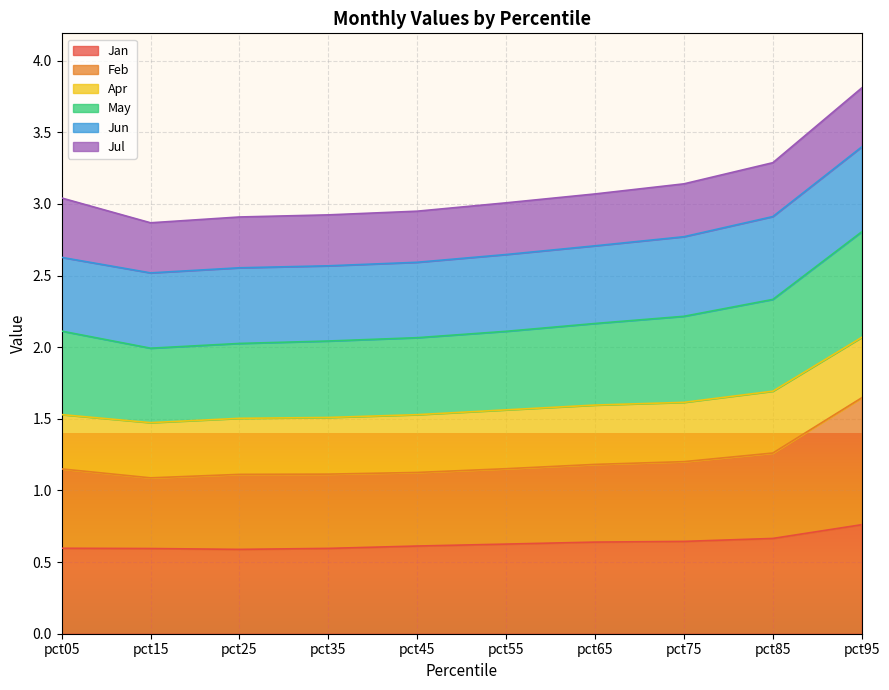

True or false: Jan has a value of 1.1 at pct45.

False